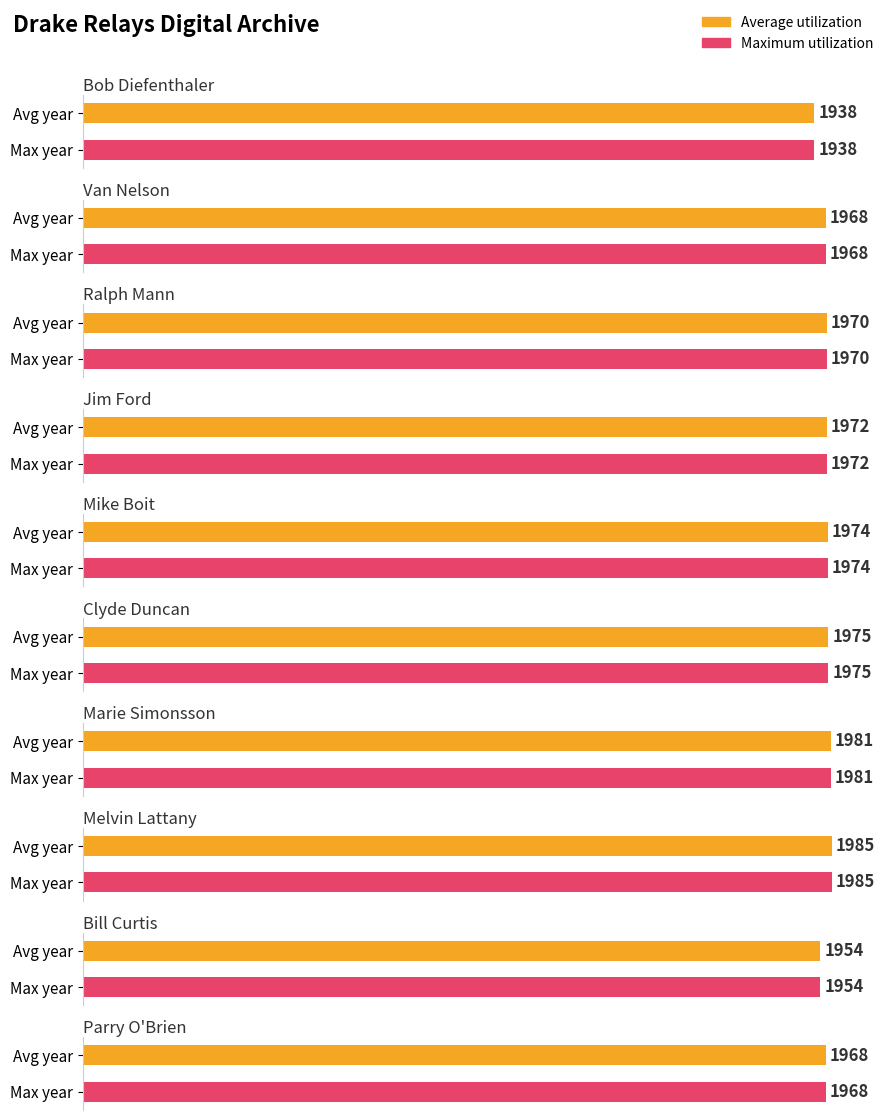

What is the label of the 4th bar from the right?

Marie Simonsson